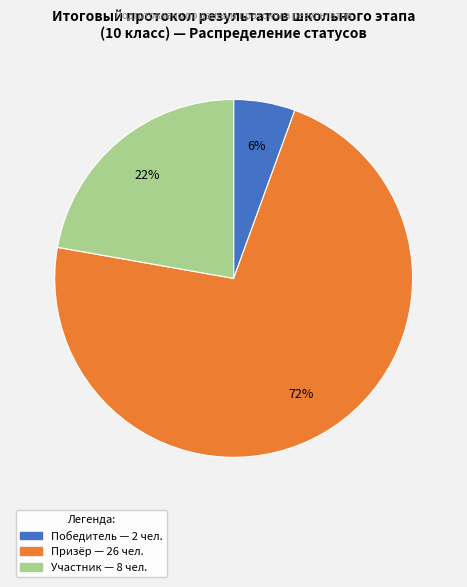

Which has a higher value, Победитель or Призёр?

Призёр